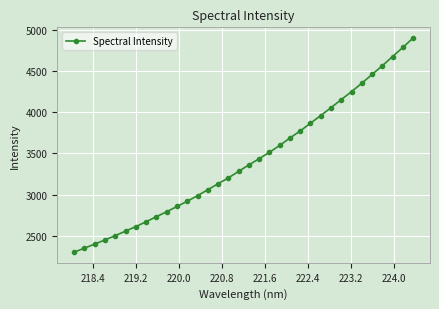

How many lines are shown in the chart?

1